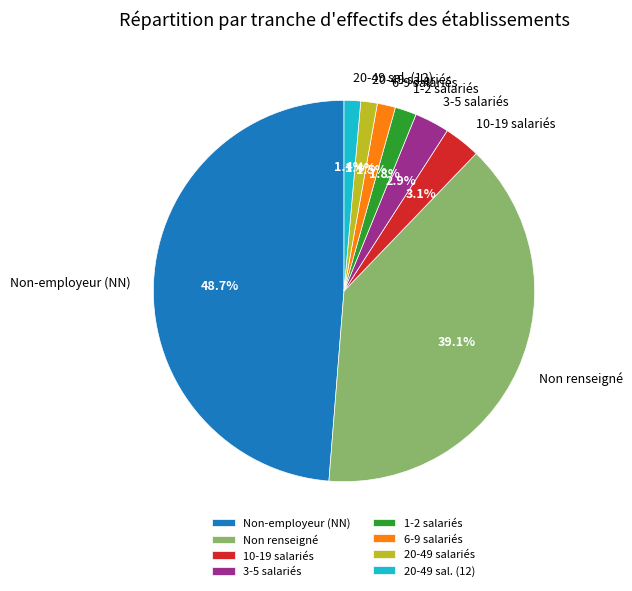

Which slice is the largest?

Non-employeur (NN)